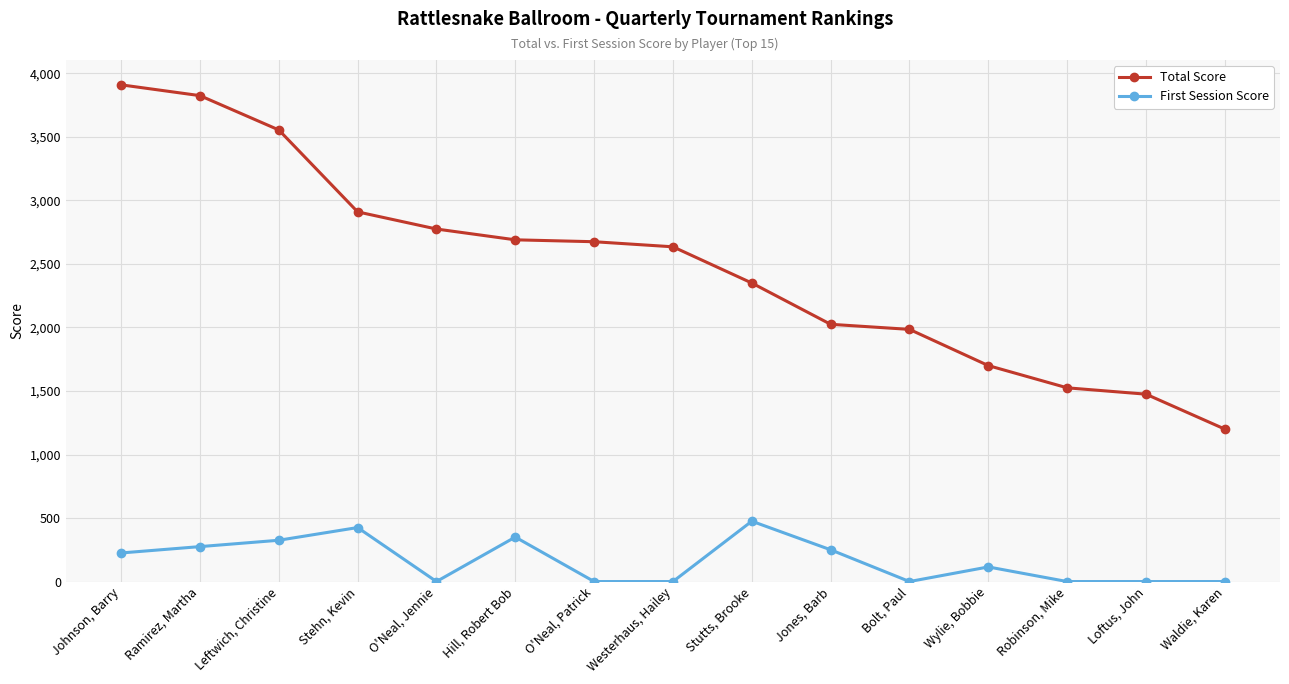

What is the difference between the second highest and minimum values in the First Session Score series?

425